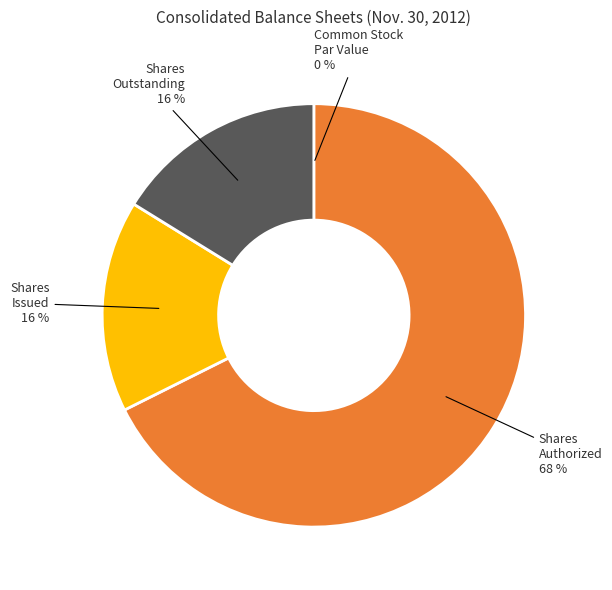

The Shares Authorized slice represents 58% of the pie. True or false?

False